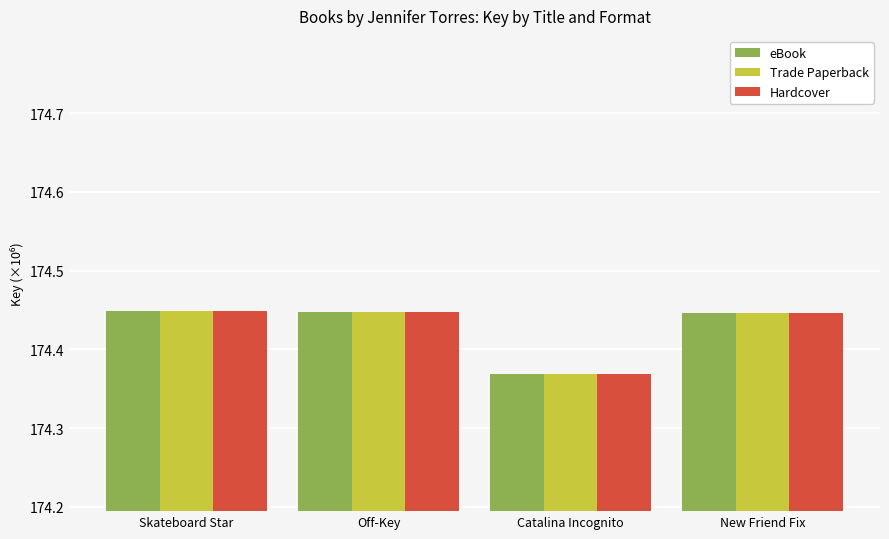

At how many categories does at least one series exceed 174?

4